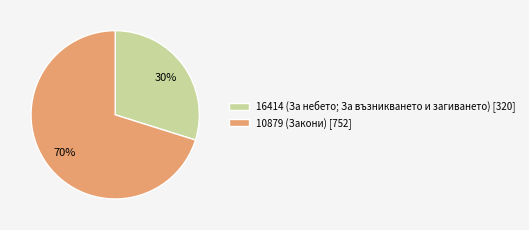

Count the number of slices in the pie.

2